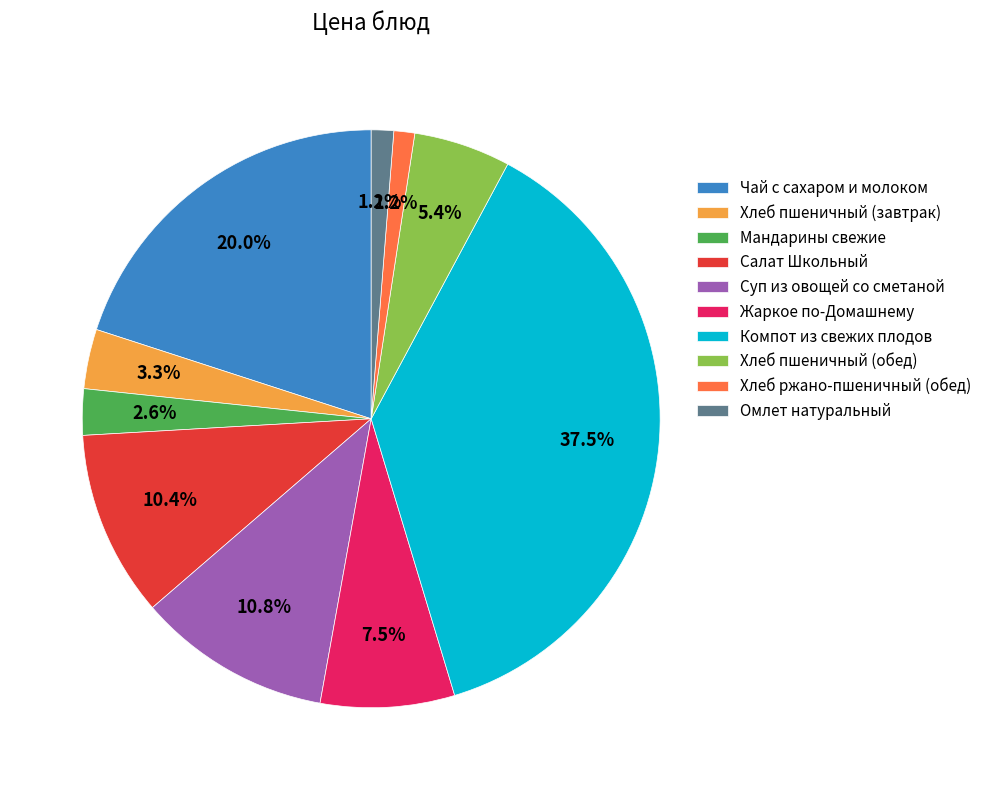

What portion of the pie excludes Хлеб пшеничный (обед)?

94.6%